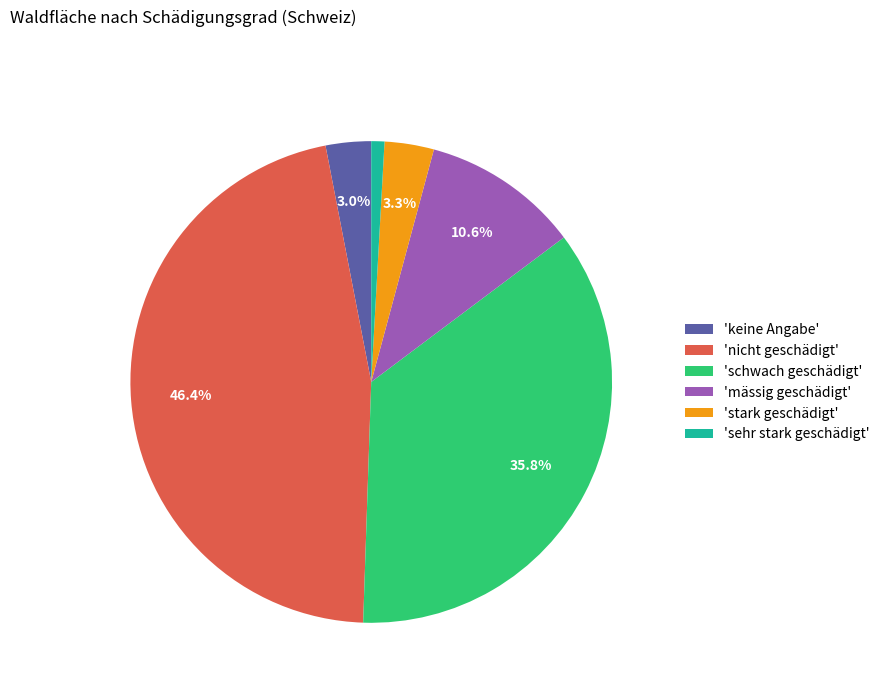

Does 'sehr stark geschädigt' account for over 50% of the chart?

No